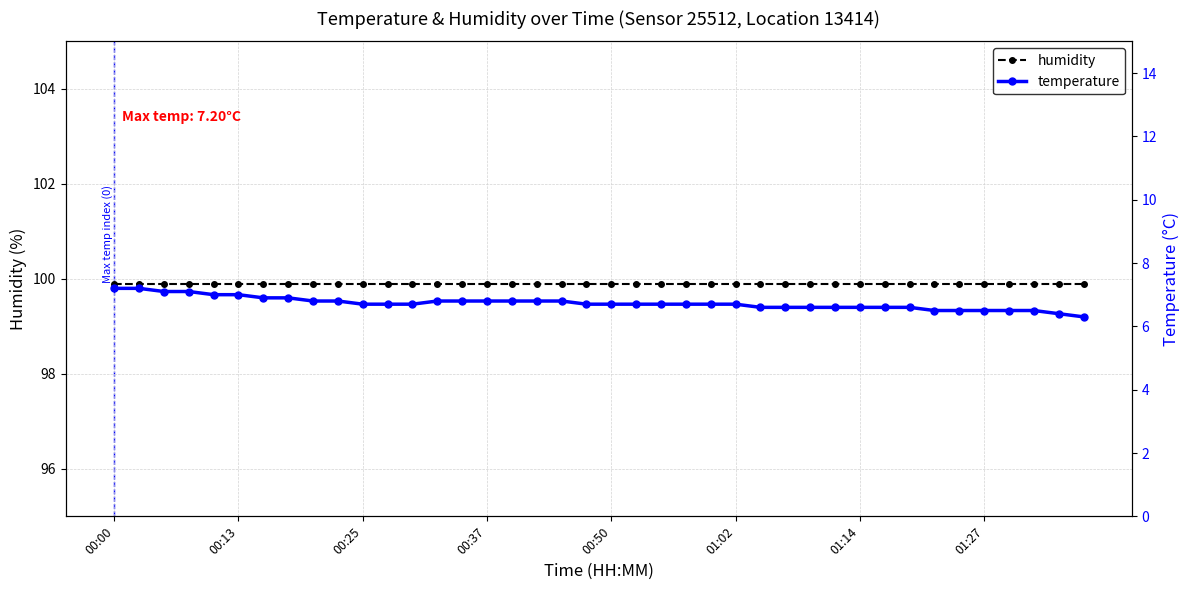

What position from the right is 24?

16